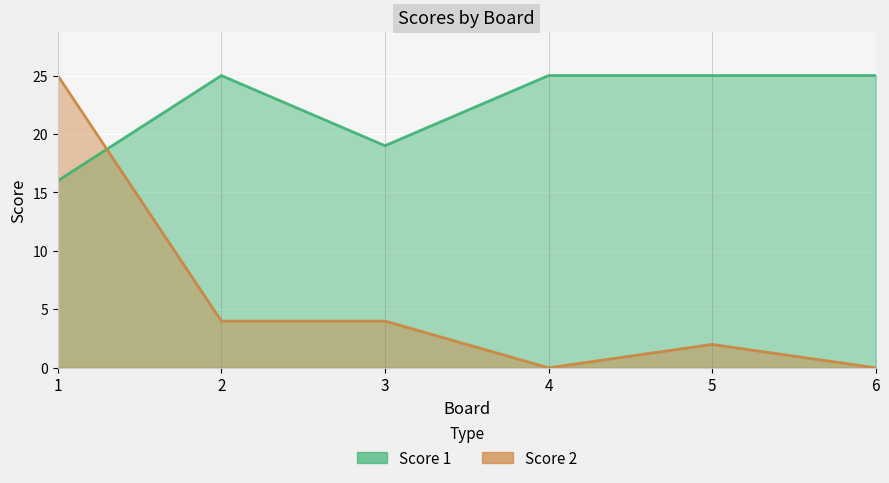

Does the chart display data point markers on the line(s)?

No